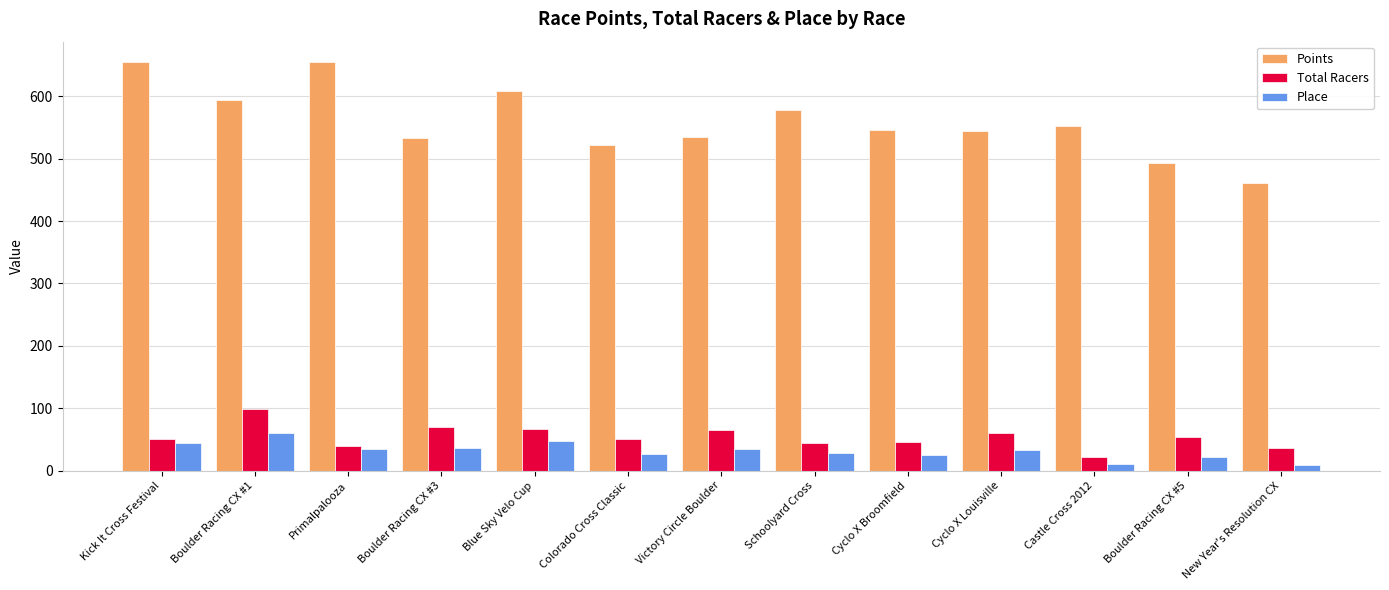

Which series has the largest total across all categories?

Points